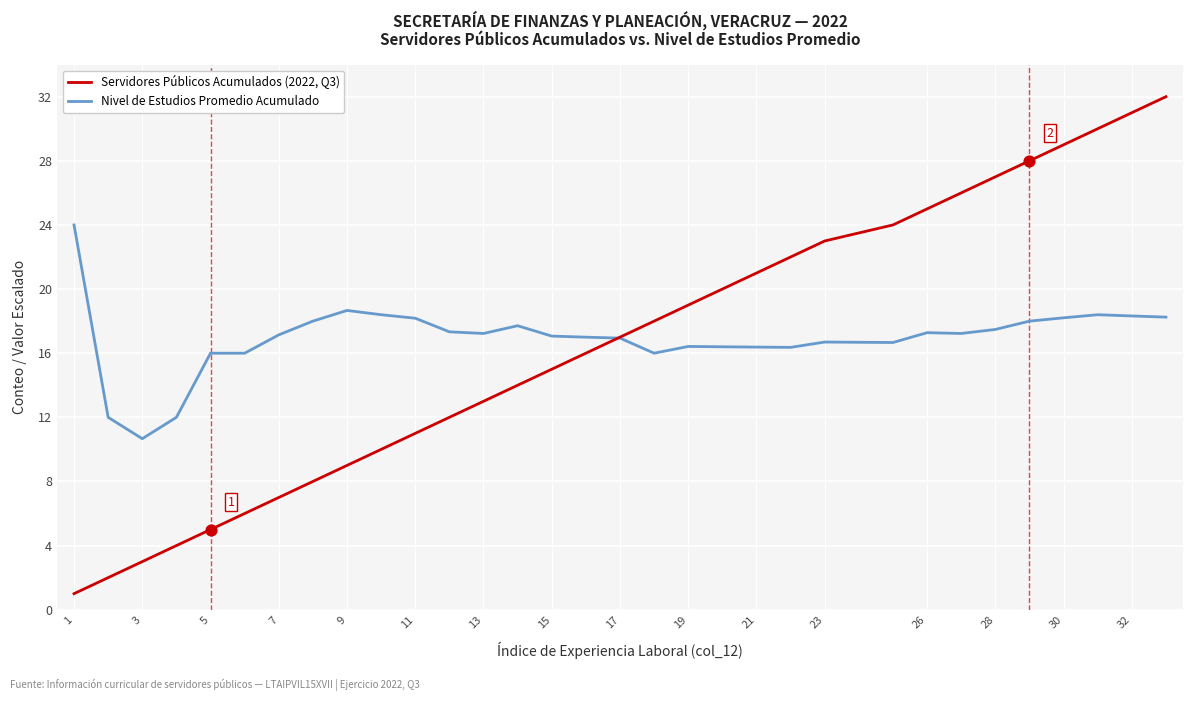

What is the minimum value for Servidores Públicos Acumulados (2022, Q3)?

1.0